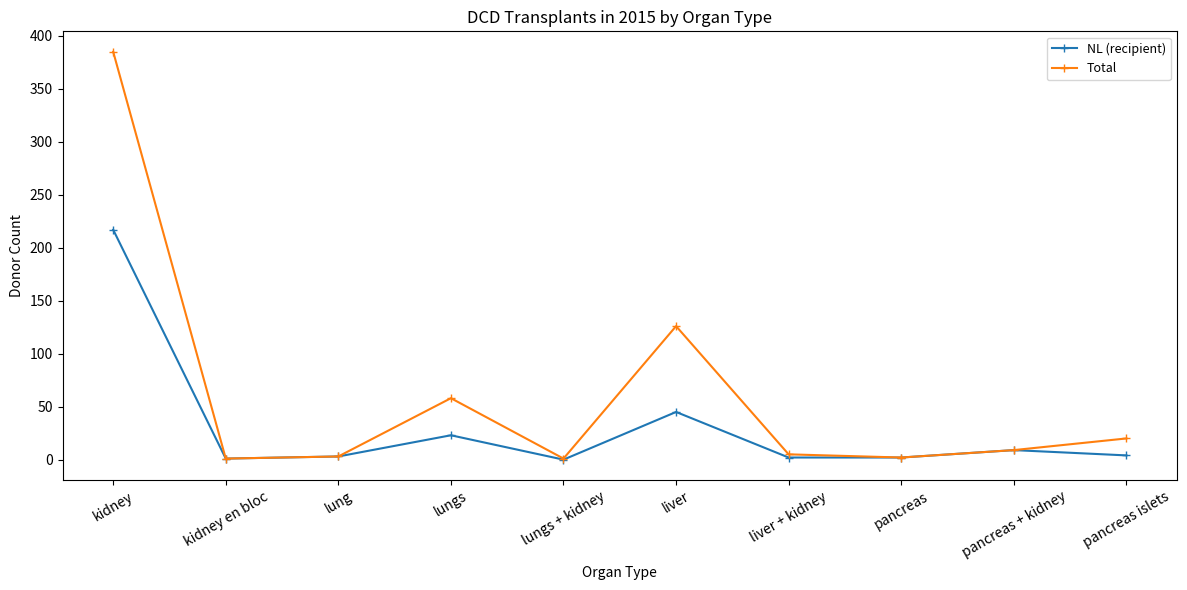

Rank the series by their maximum value, from lowest to highest.

NL (recipient), Total